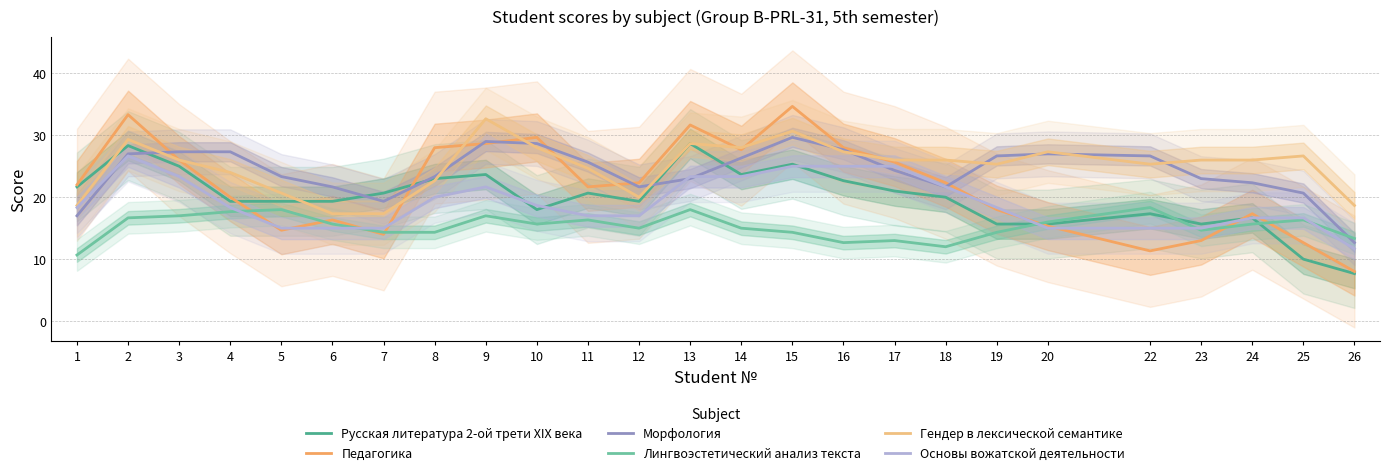

Between 20 and 23, which series saw the biggest shift?

Морфология